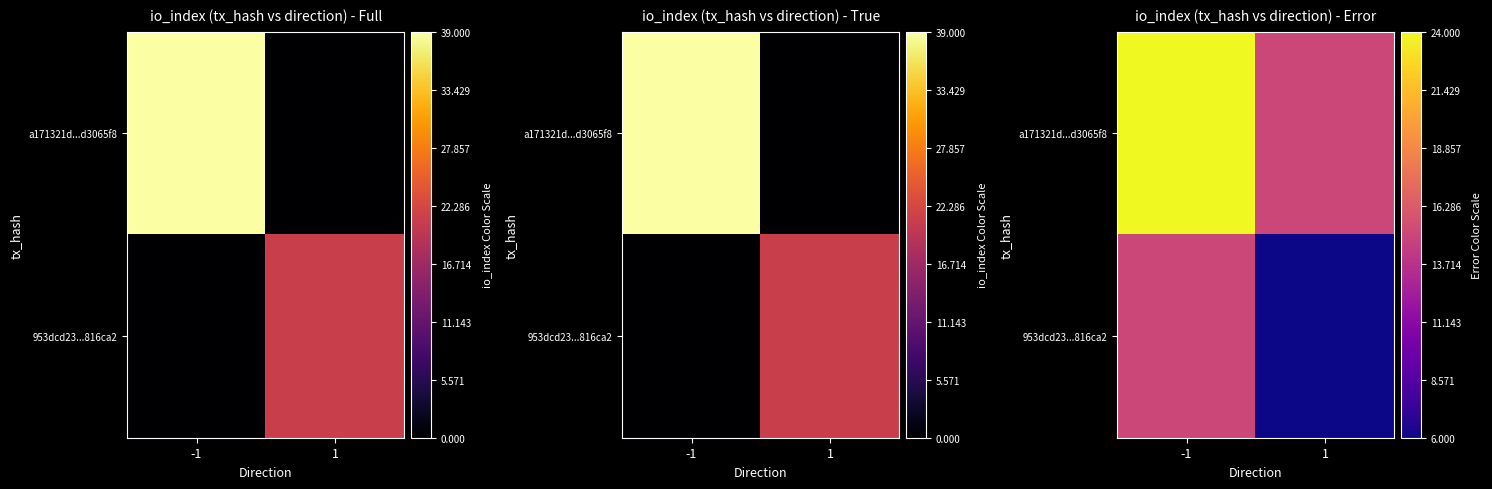

Is it true that a171321d...d3065f8 equals 24 at -1?

True